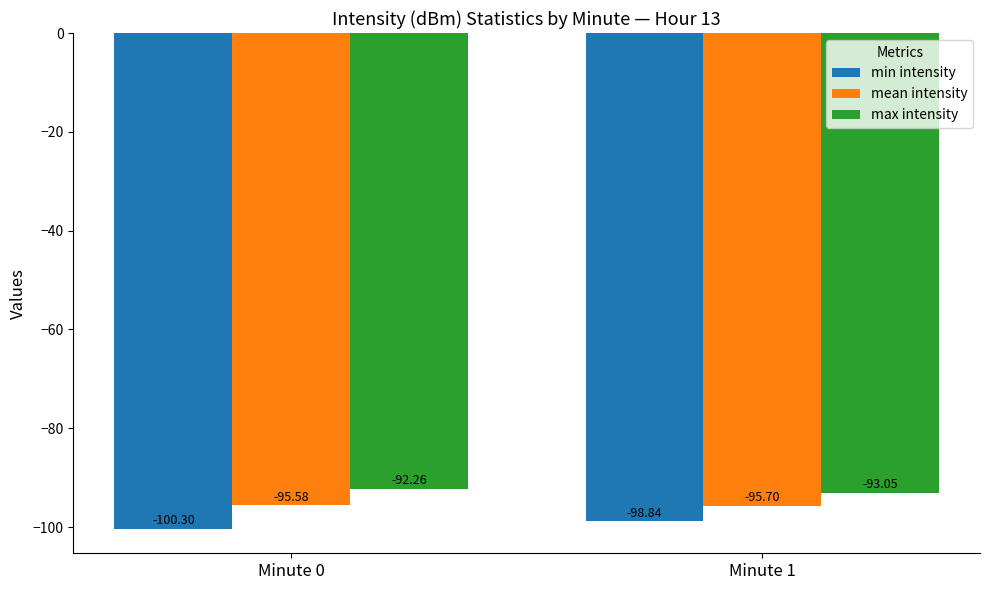

At which category is the sum across all series the highest?

Minute 1